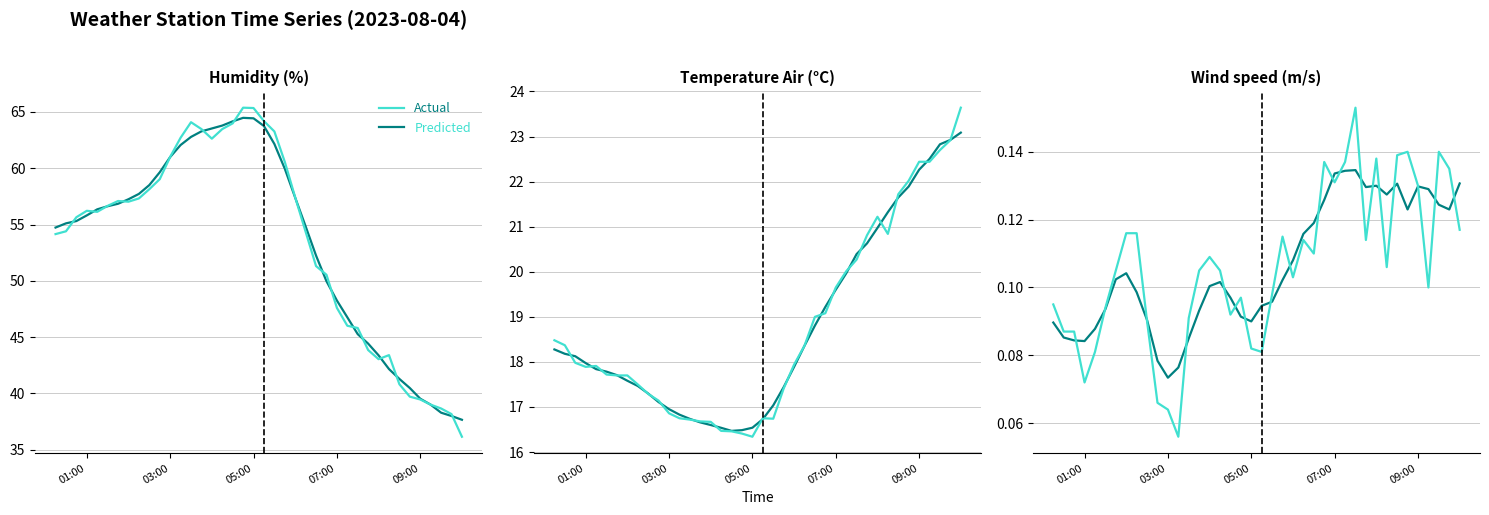

Rank the series at 05:00 from highest to lowest value.

Predicted, Actual